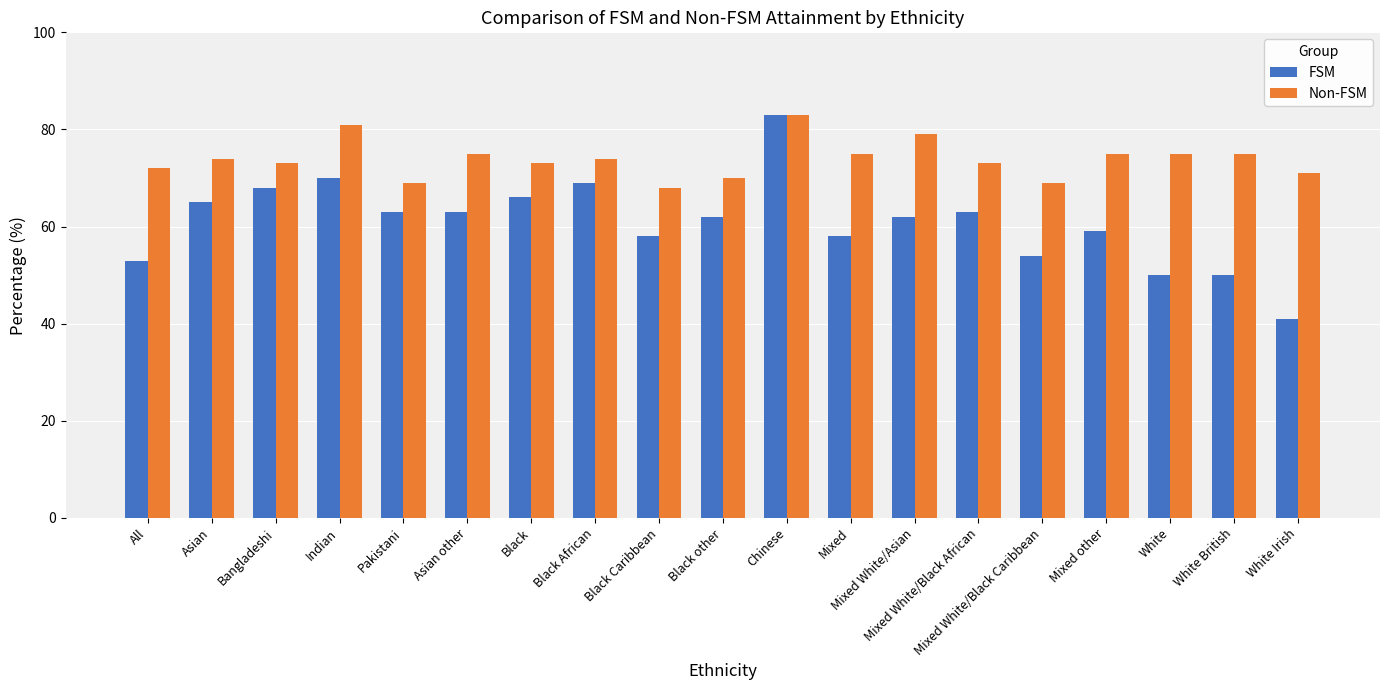

Which category has the highest value in the Non-FSM series?

Chinese